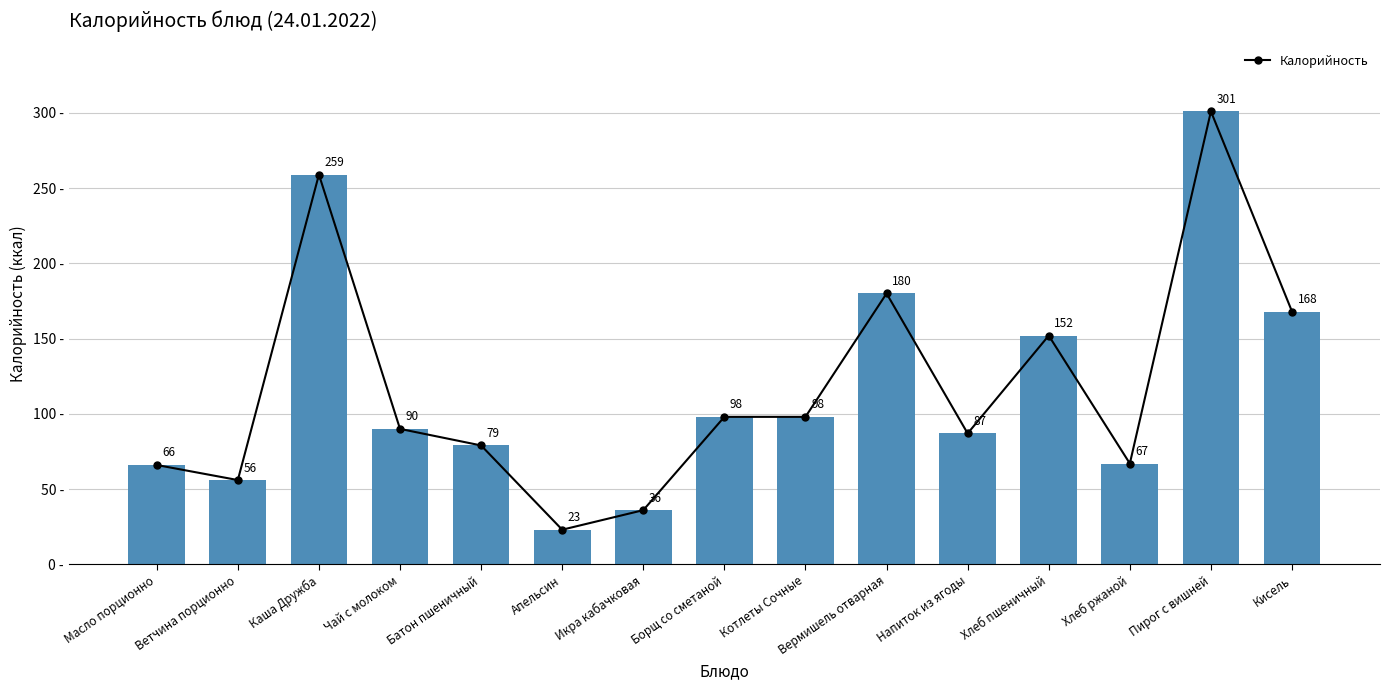

What is the smallest value displayed?

23